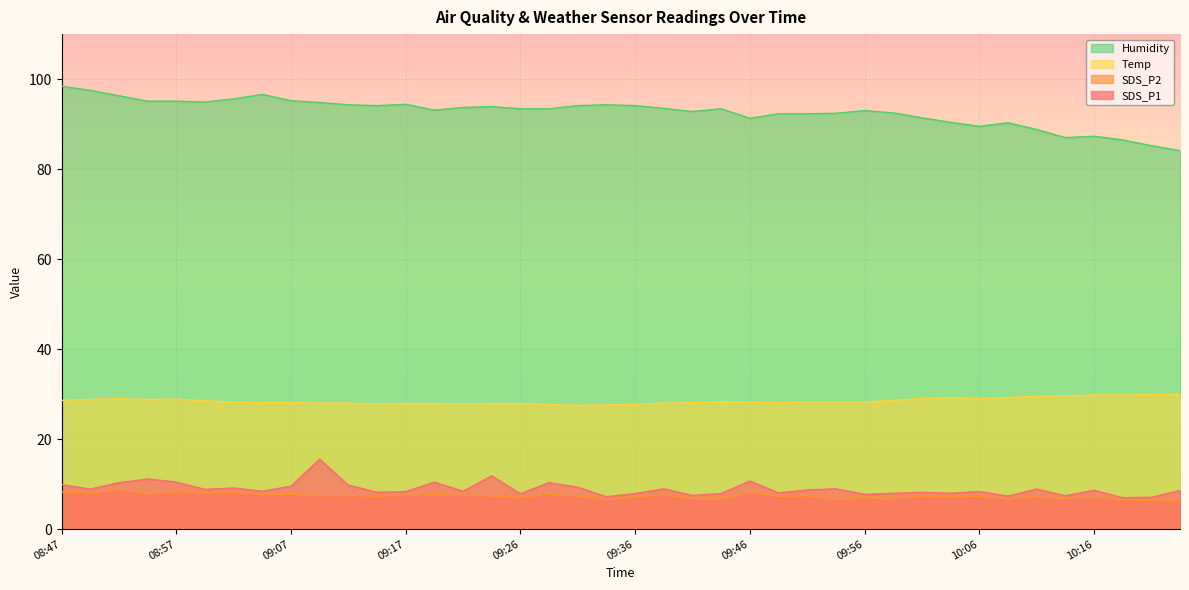

List the series in order of their peak value, highest first.

Humidity, Temp, SDS_P1, SDS_P2